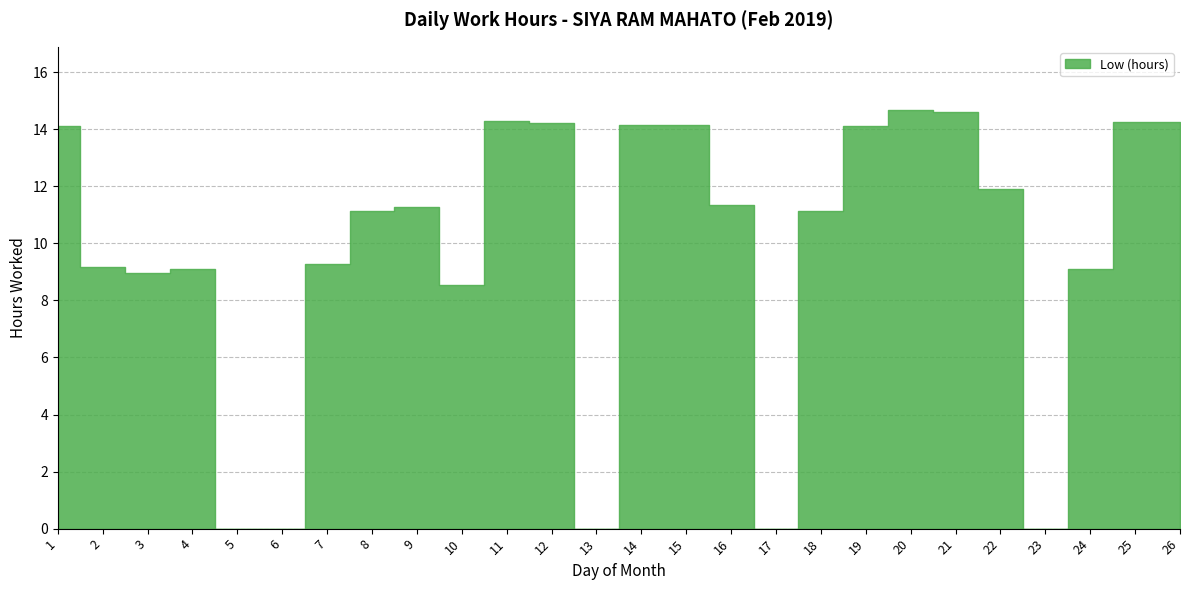

How many lines are shown in the chart?

1